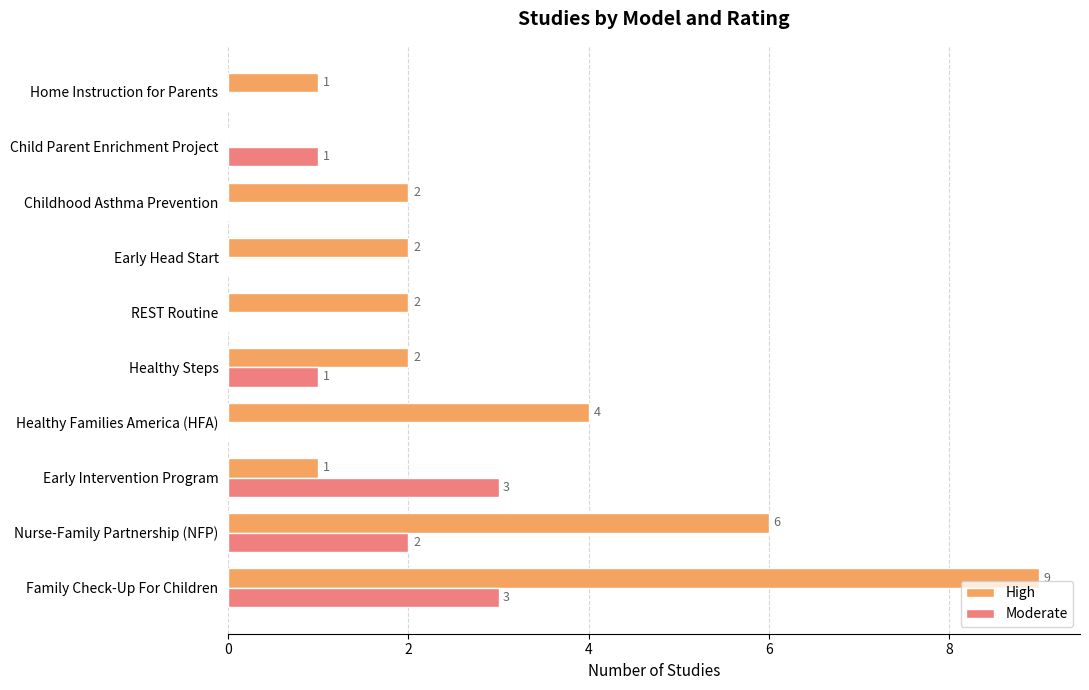

What are all the series names shown in the legend?

High, Moderate